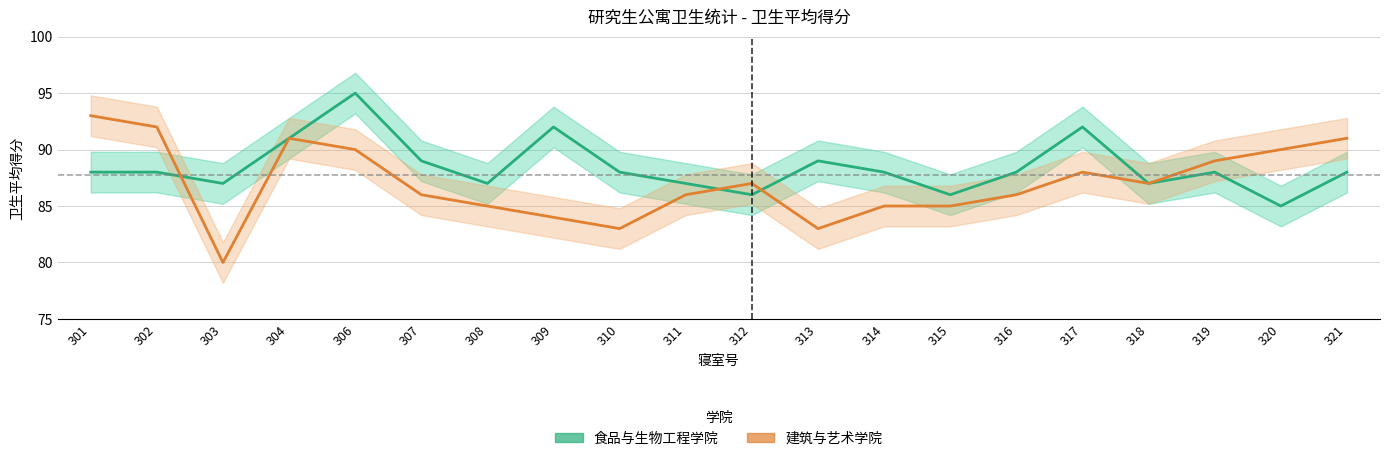

Which has a higher value, 312 or 304?

304